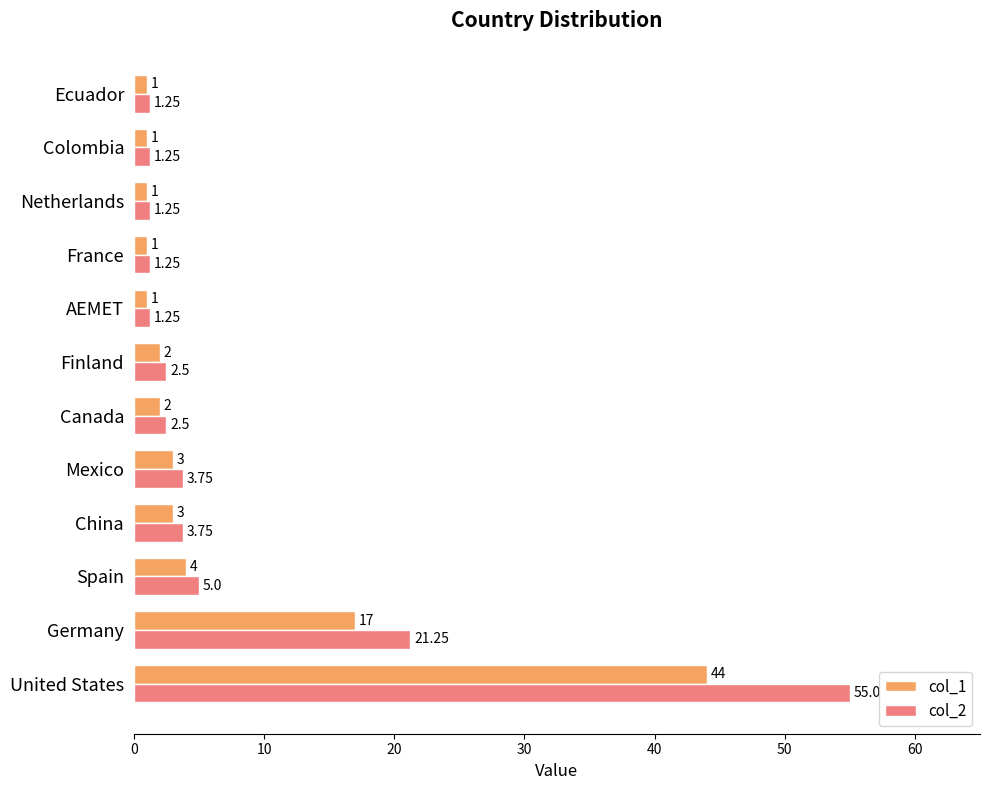

Which series has the largest range (max minus min)?

col_2